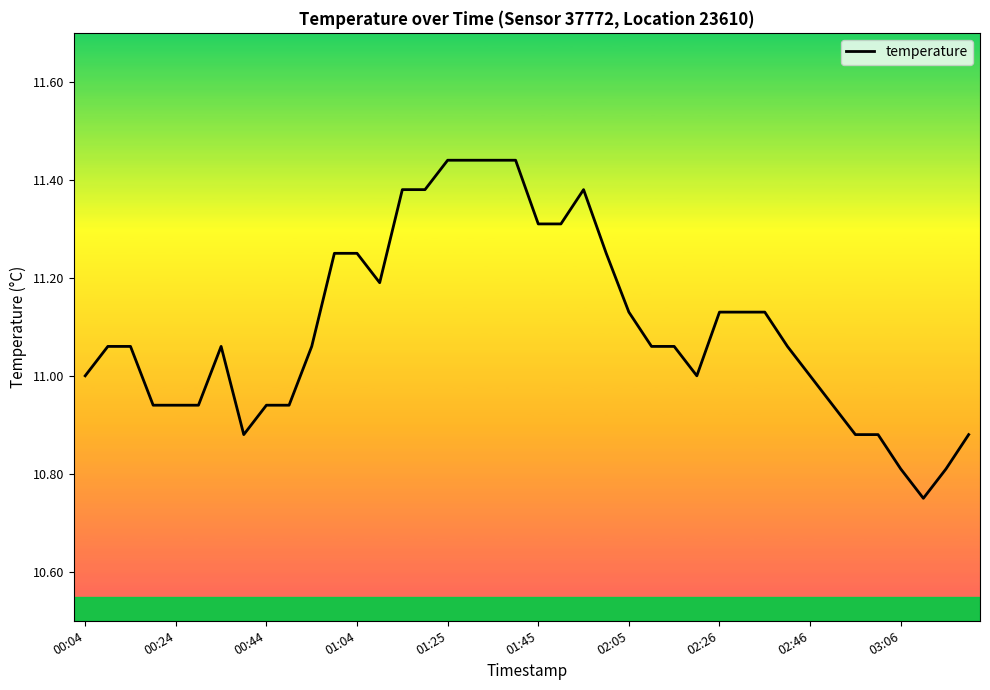

What is the sum of all values?

443.9